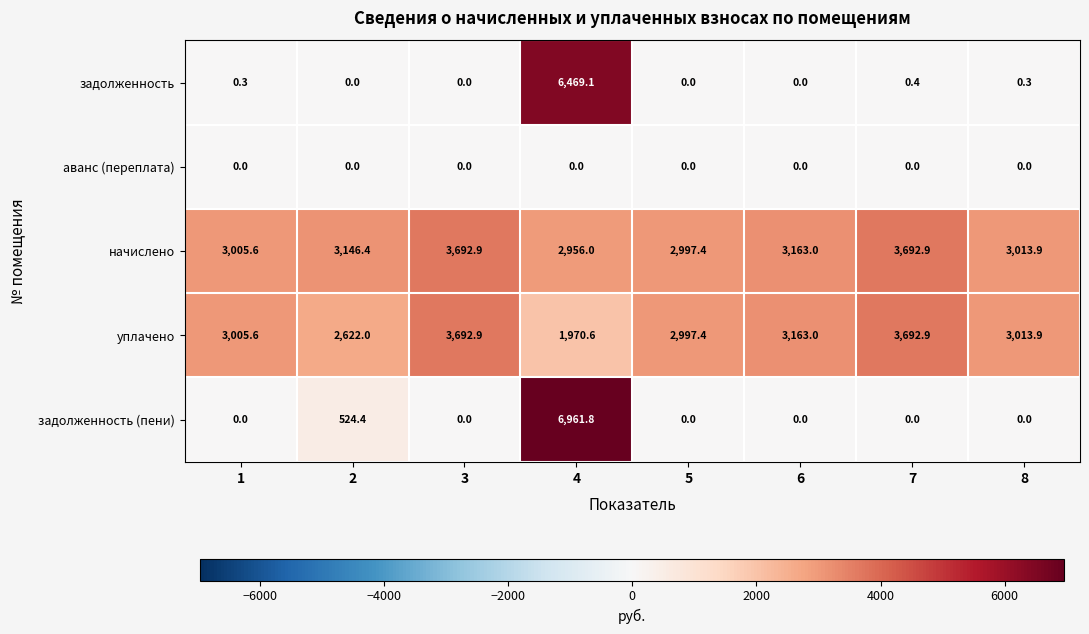

Which label corresponds to the largest value in the chart?

4